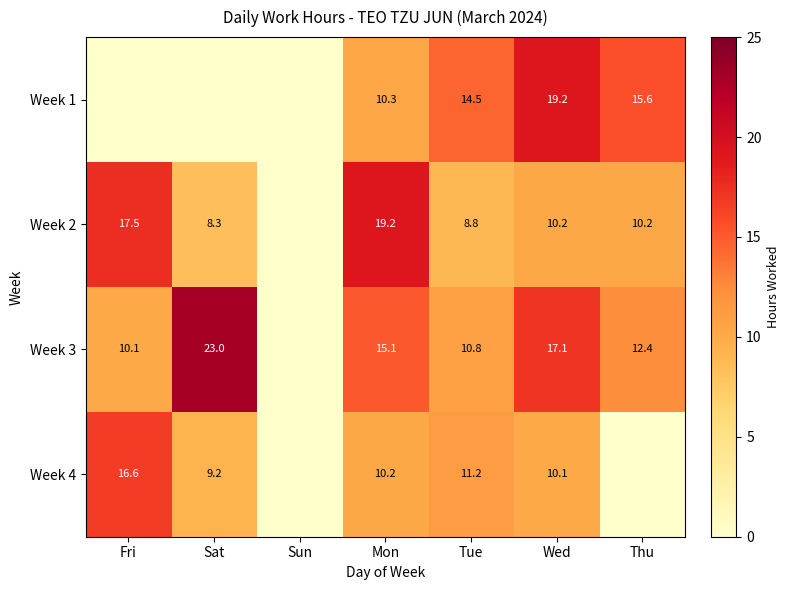

What is the difference between the Week 4 values at Tue and Fri?

5.4